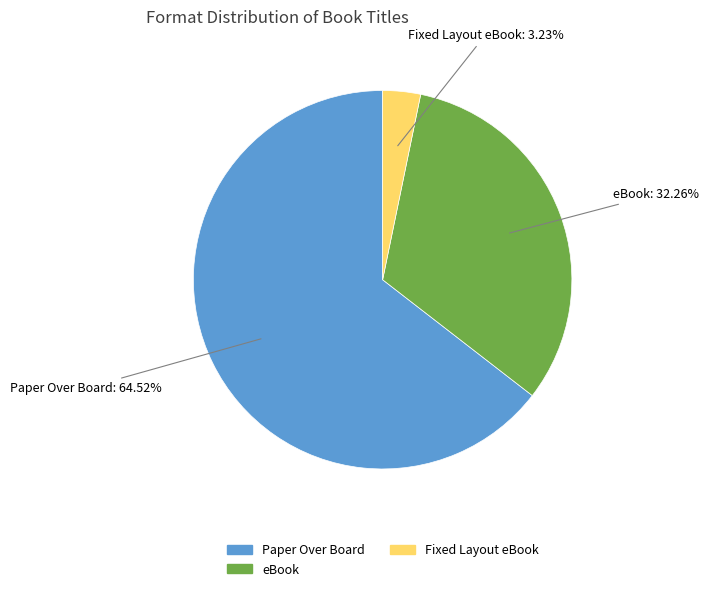

How many segments does this pie chart have?

3